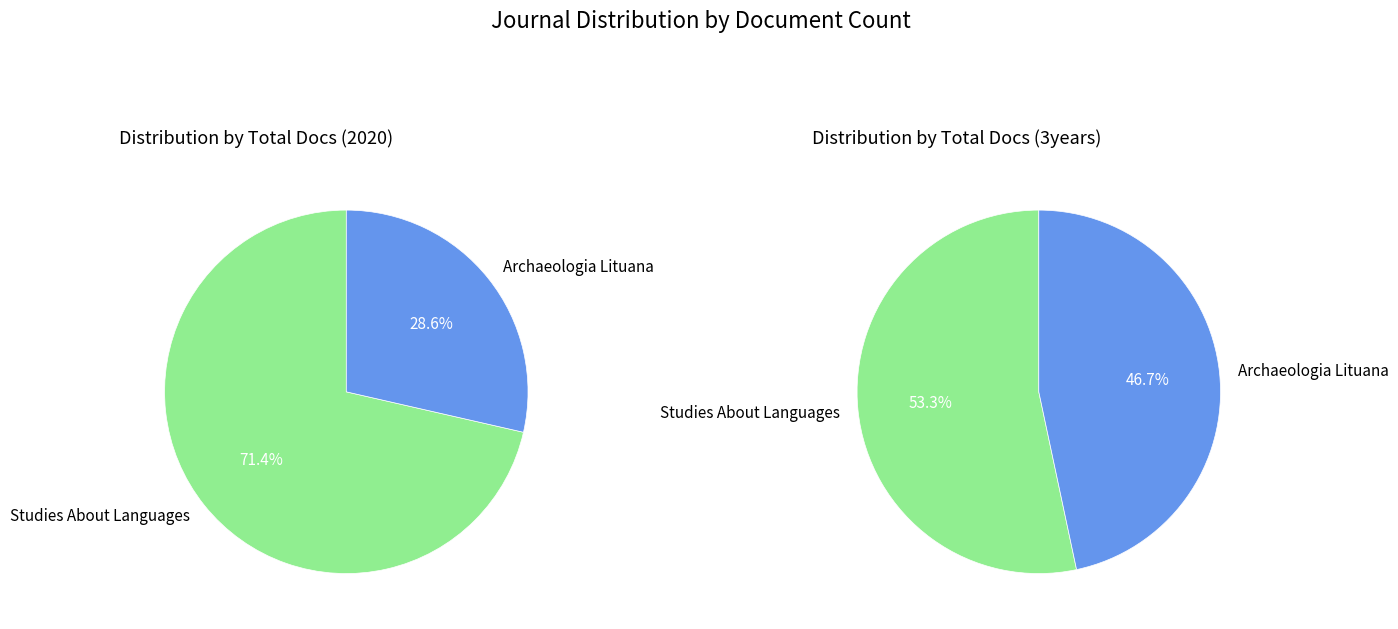

What percentage do 2 and 1 together represent?

100.0%